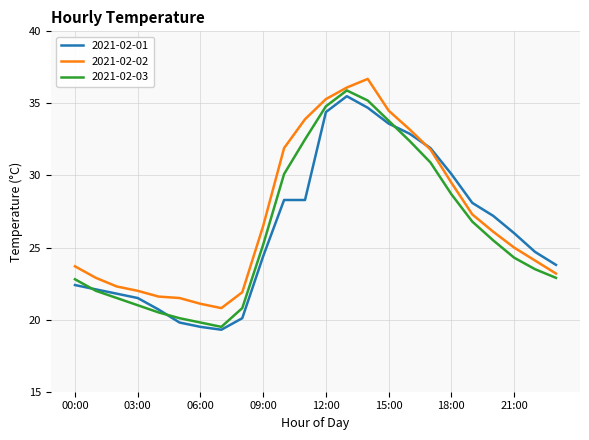

What is the lowest value of the 2021-02-02 series?

20.8